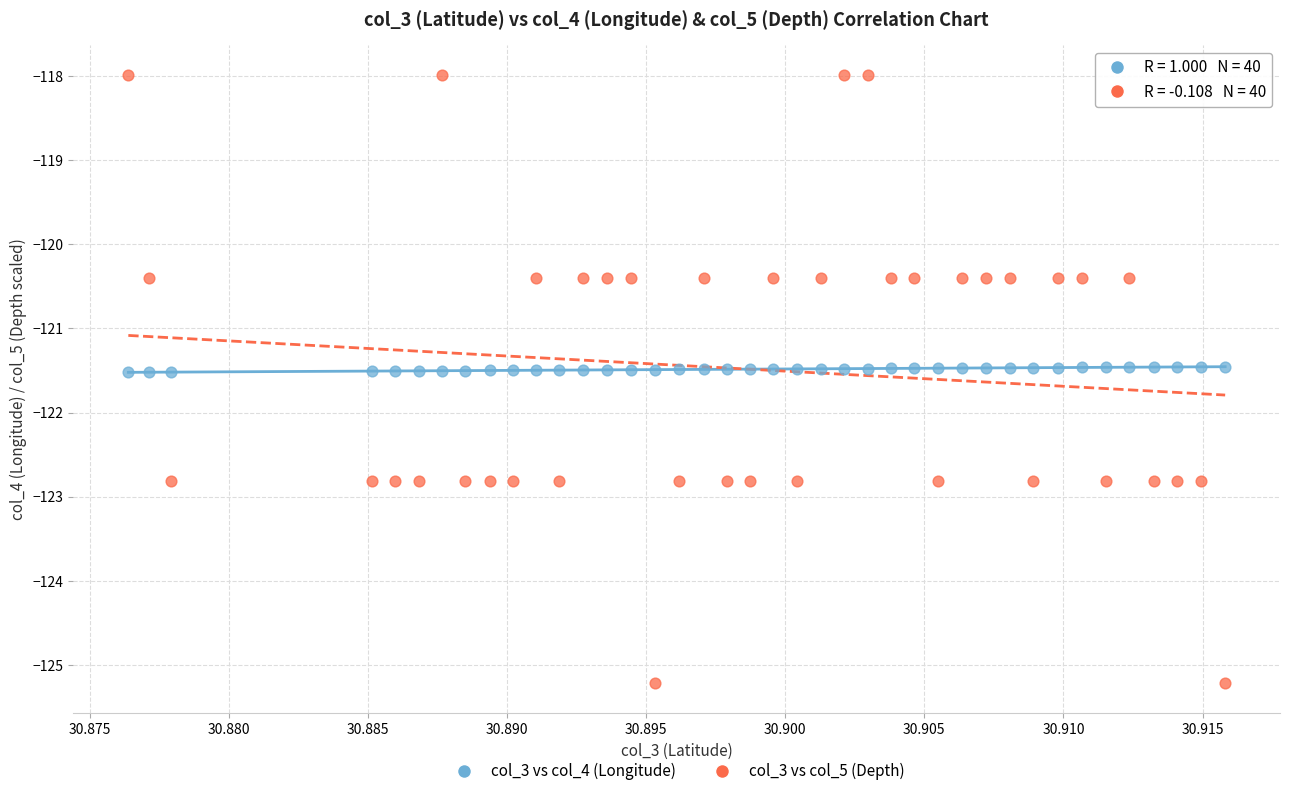

Across all data points, what is the range of Y values (max minus min)?

7.2